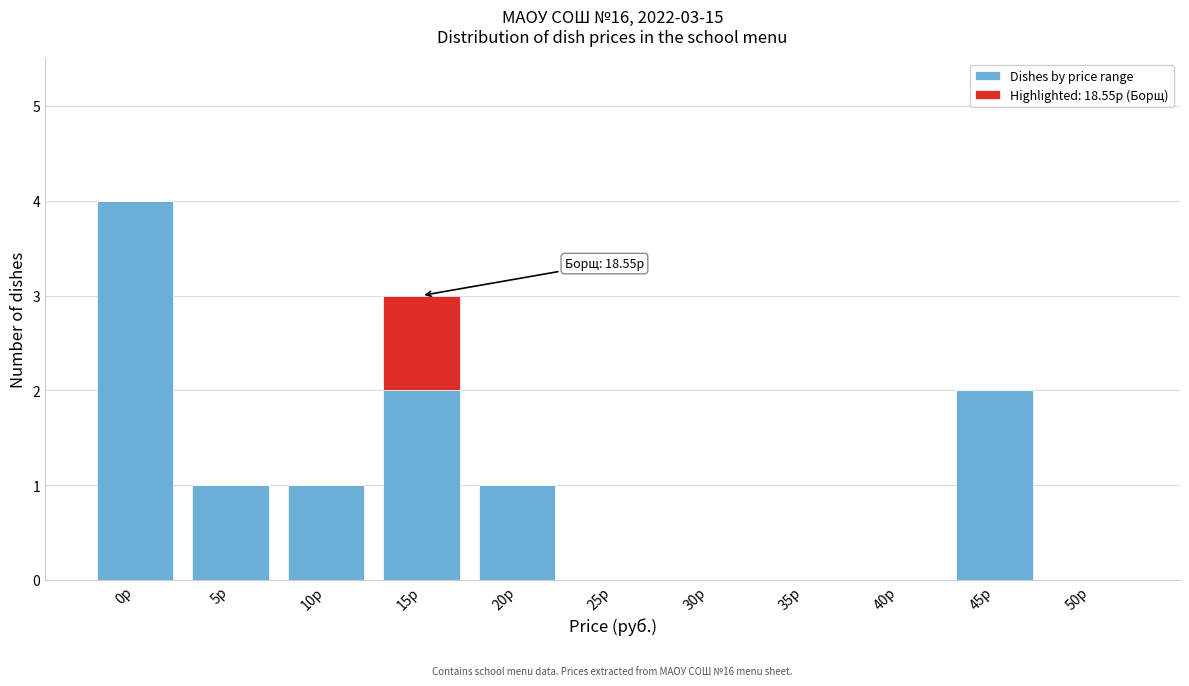

At which category is the sum across all series the highest?

0р